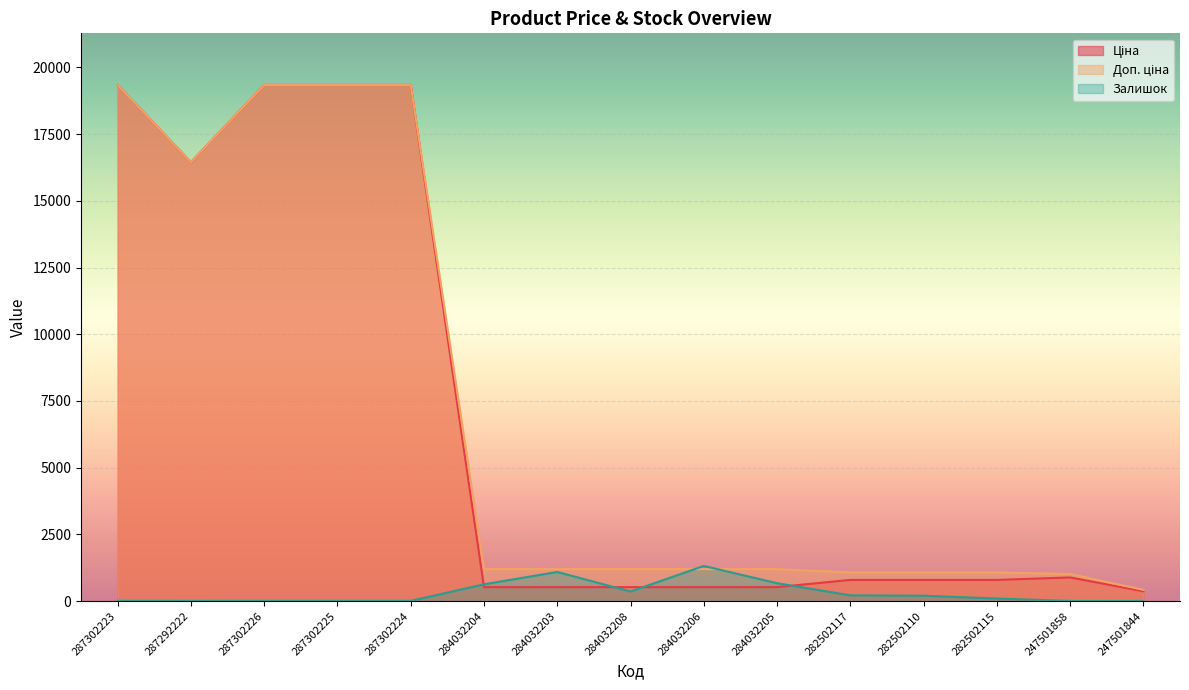

Between 284032206 and 284032205, which series saw the biggest shift?

Залишок